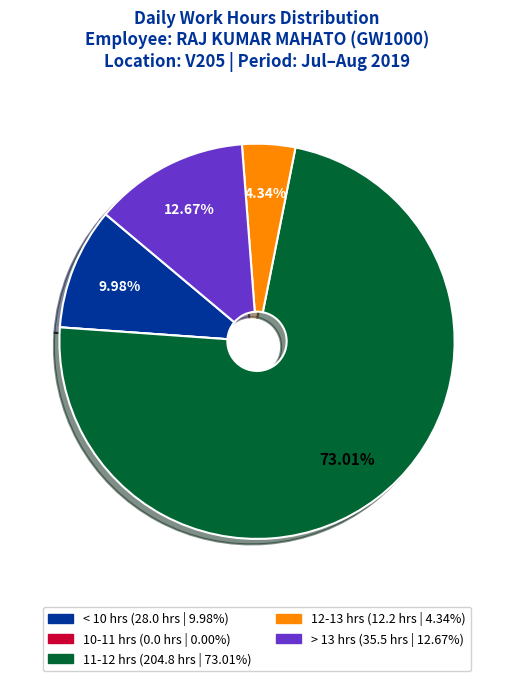

Is there any slice that represents more than half of the pie?

Yes